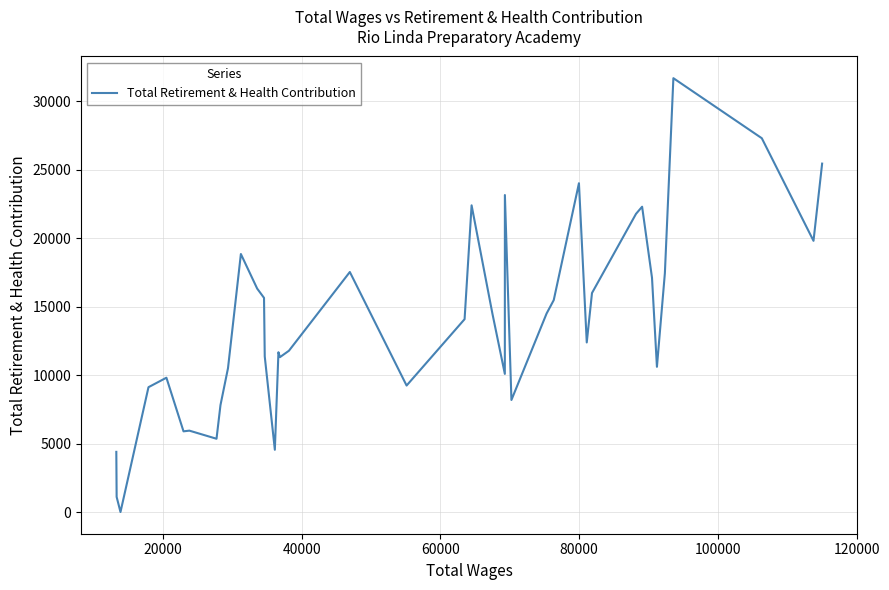

What is the maximum value shown in the chart?

31699